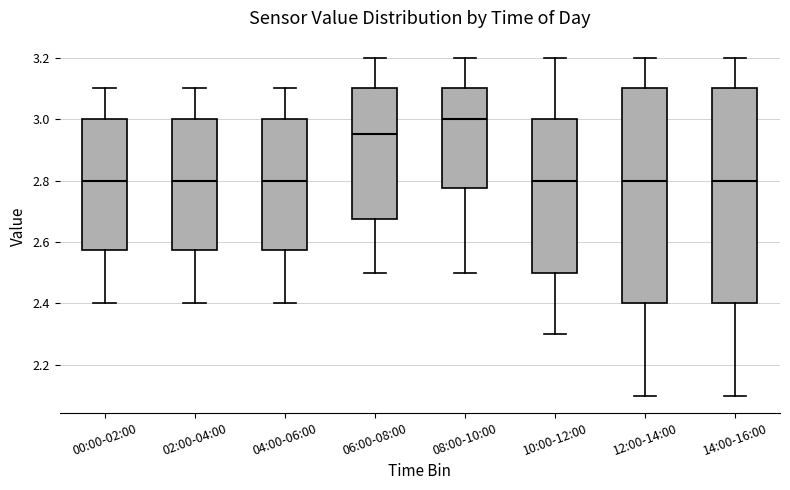

Reading left to right, read every box against the y-axis: the position of its median line, the range the box covers, and the ends of its whiskers. The values are not printed on the chart, so give them approximately, as read against the axis.

00:00-02:00: median 2.80, box 2.58 to 3.00, whiskers 2.40 to 3.10
02:00-04:00: median 2.80, box 2.58 to 3.00, whiskers 2.40 to 3.10
04:00-06:00: median 2.80, box 2.58 to 3.00, whiskers 2.40 to 3.10
06:00-08:00: median 2.96, box 2.68 to 3.10, whiskers 2.50 to 3.20
08:00-10:00: median 3.00, box 2.78 to 3.10, whiskers 2.50 to 3.20
10:00-12:00: median 2.80, box 2.50 to 3.00, whiskers 2.30 to 3.20
12:00-14:00: median 2.80, box 2.40 to 3.10, whiskers 2.10 to 3.20
14:00-16:00: median 2.80, box 2.40 to 3.10, whiskers 2.10 to 3.20